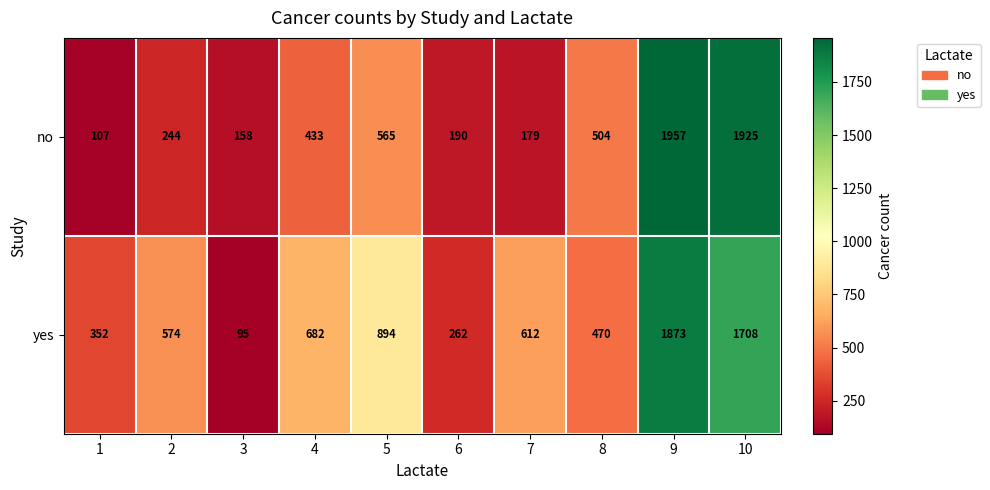

List the labels in order of no value, largest first.

9, 10, 5, 8, 4, 2, 6, 7, 3, 1